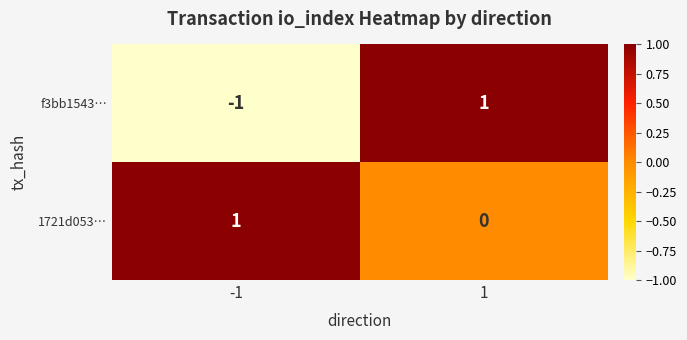

Reading left to right, list all the values displayed in this chart.

f3bb1543…: -1=-1	1=1
1721d053…: -1=1	1=0